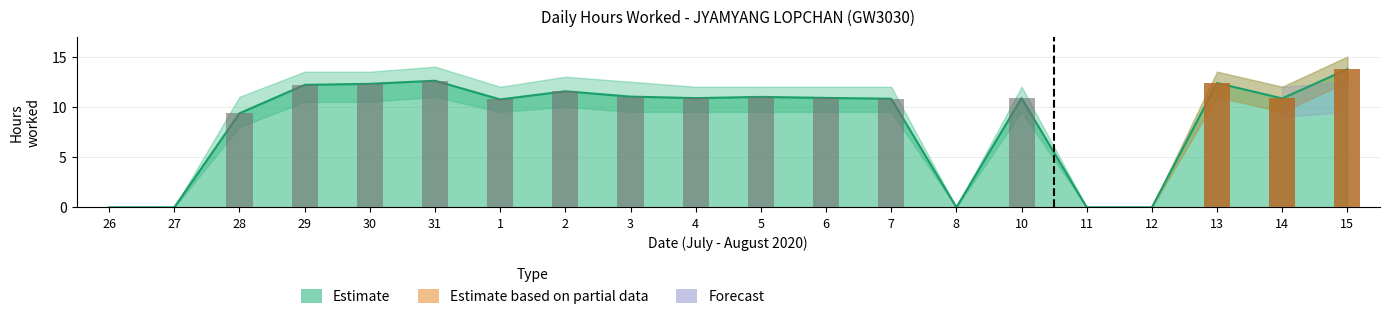

What is the difference between the second highest and second lowest values in the Upper Bound series?

12.6